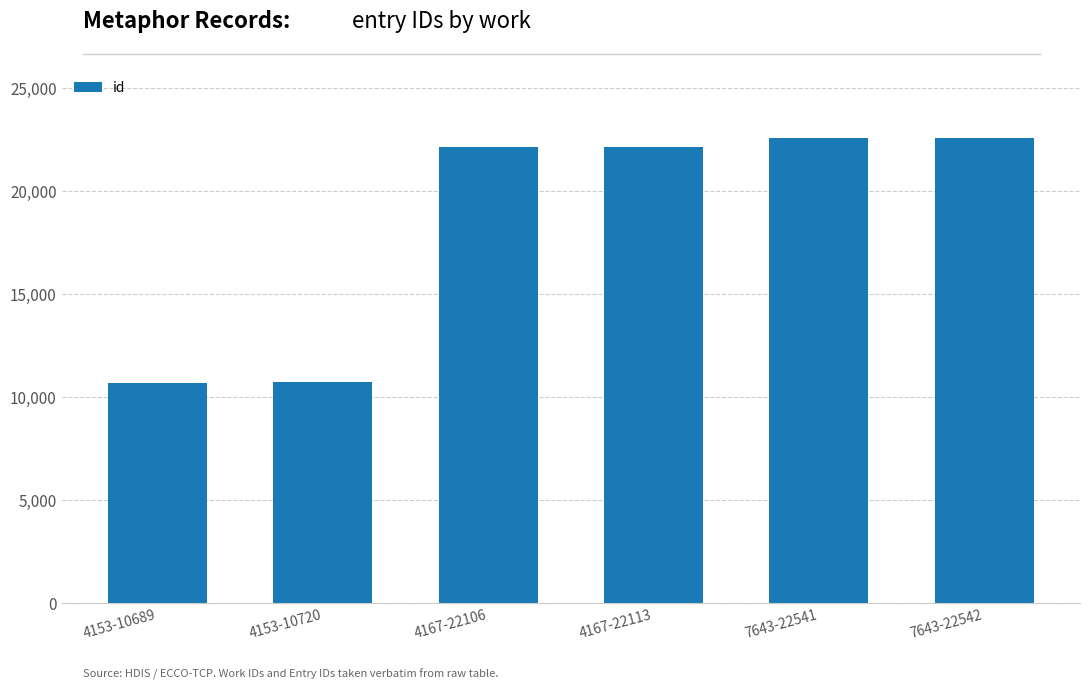

The value at 7643-22542 is 13778. True or false?

False